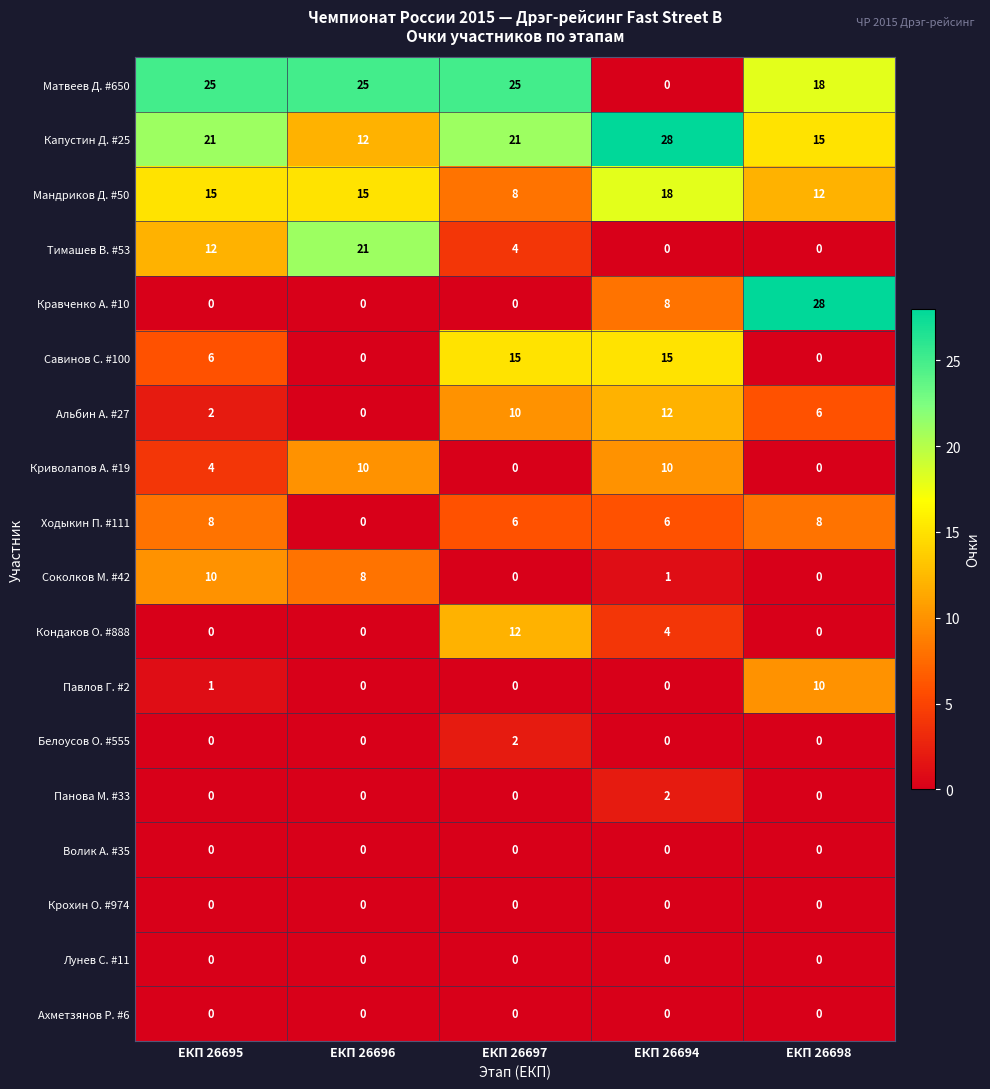

At how many categories does at least one series exceed 3?

5